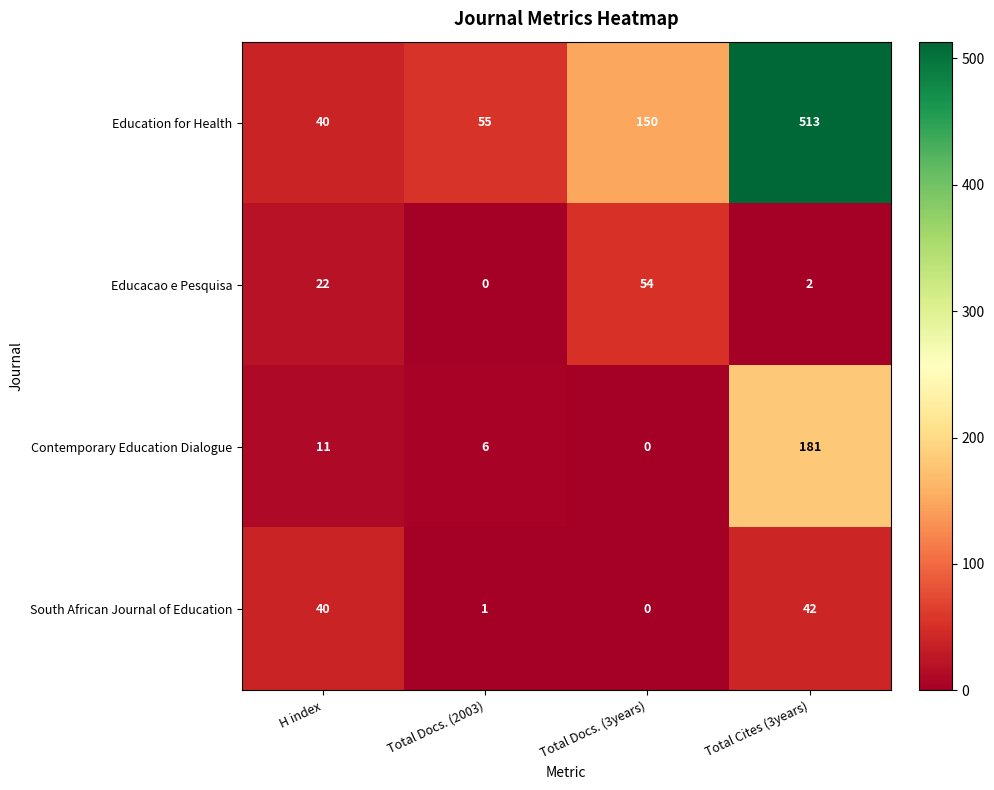

What value does the South African Journal of Education series have at H index, to the nearest 5?

40